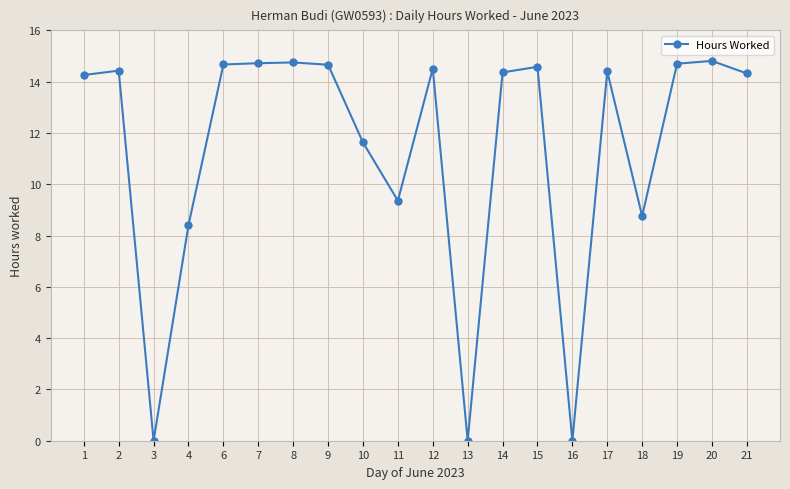

The chart shows a value of 14.7 at 19. True or false?

True